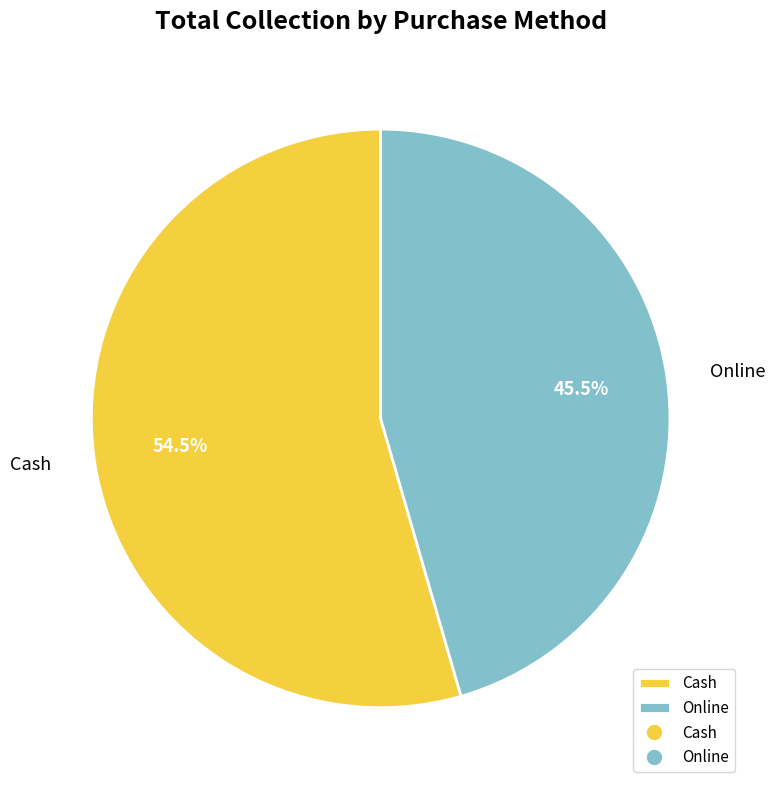

Approximately how many times larger is the value at Online compared to Cash?

0.8